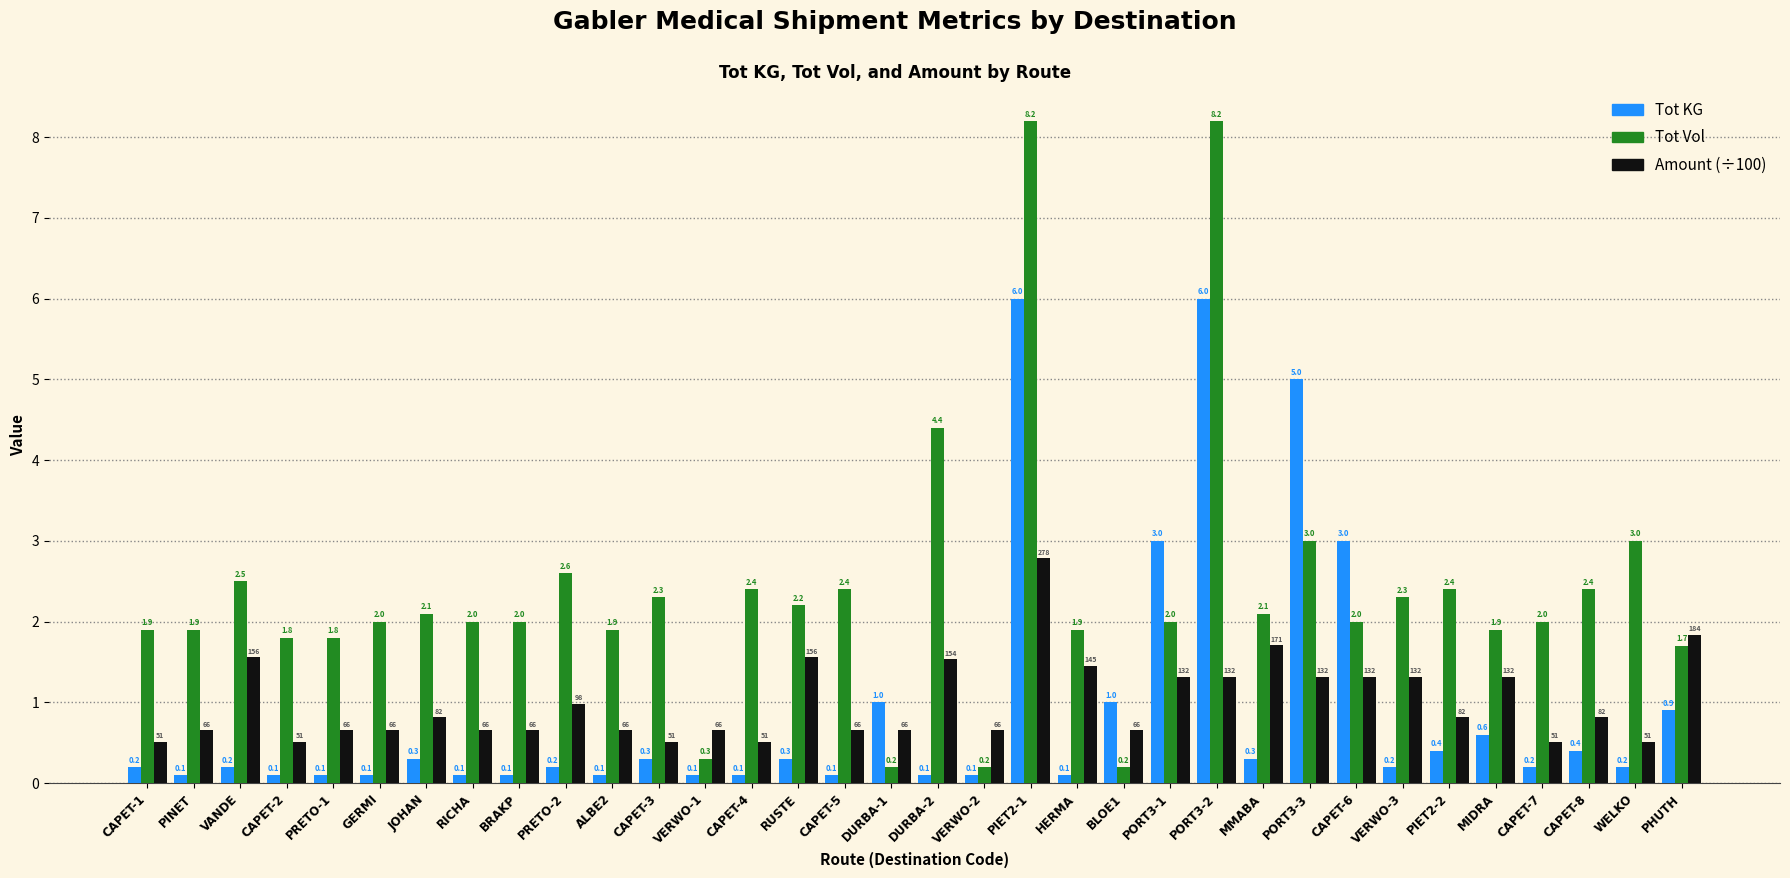

What is the label of the 23rd bar from the right?

CAPET-3